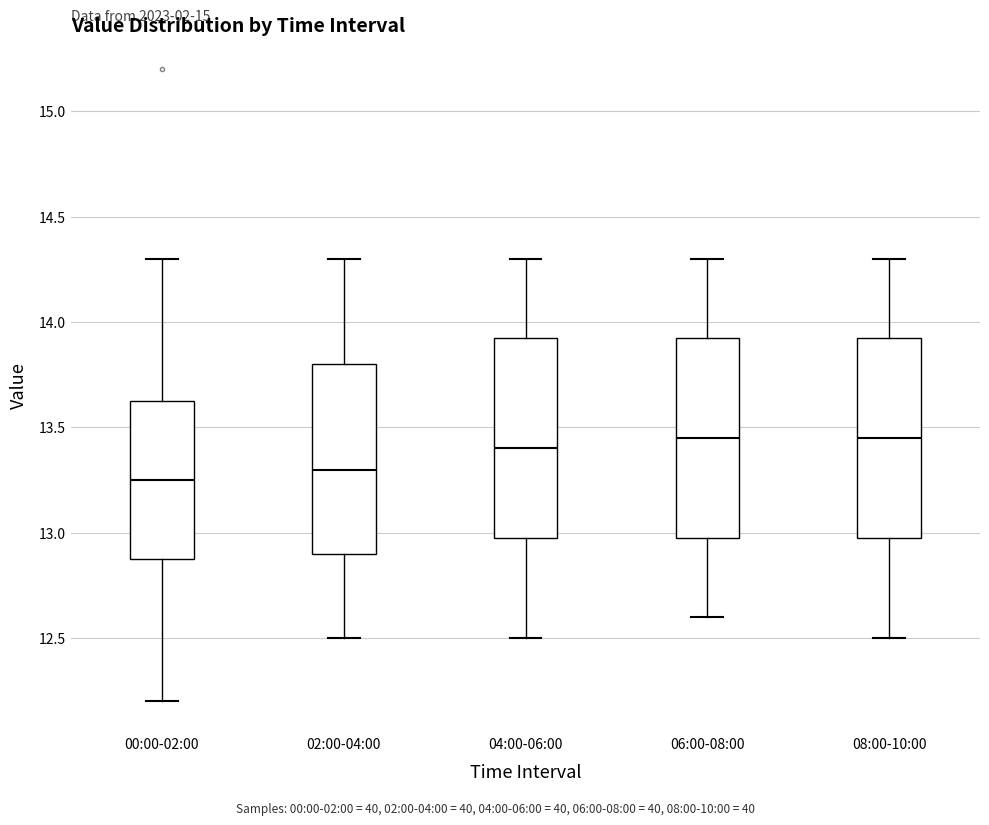

Reading left to right, read every box against the y-axis: the position of its median line, the range the box covers, and the ends of its whiskers. The values are not printed on the chart, so give them approximately, as read against the axis.

00:00-02:00: median 13.25, box 12.90 to 13.65, whiskers 12.20 to 14.30
02:00-04:00: median 13.30, box 12.90 to 13.80, whiskers 12.50 to 14.30
04:00-06:00: median 13.40, box 13.00 to 13.95, whiskers 12.50 to 14.30
06:00-08:00: median 13.45, box 13.00 to 13.95, whiskers 12.60 to 14.30
08:00-10:00: median 13.45, box 13.00 to 13.95, whiskers 12.50 to 14.30